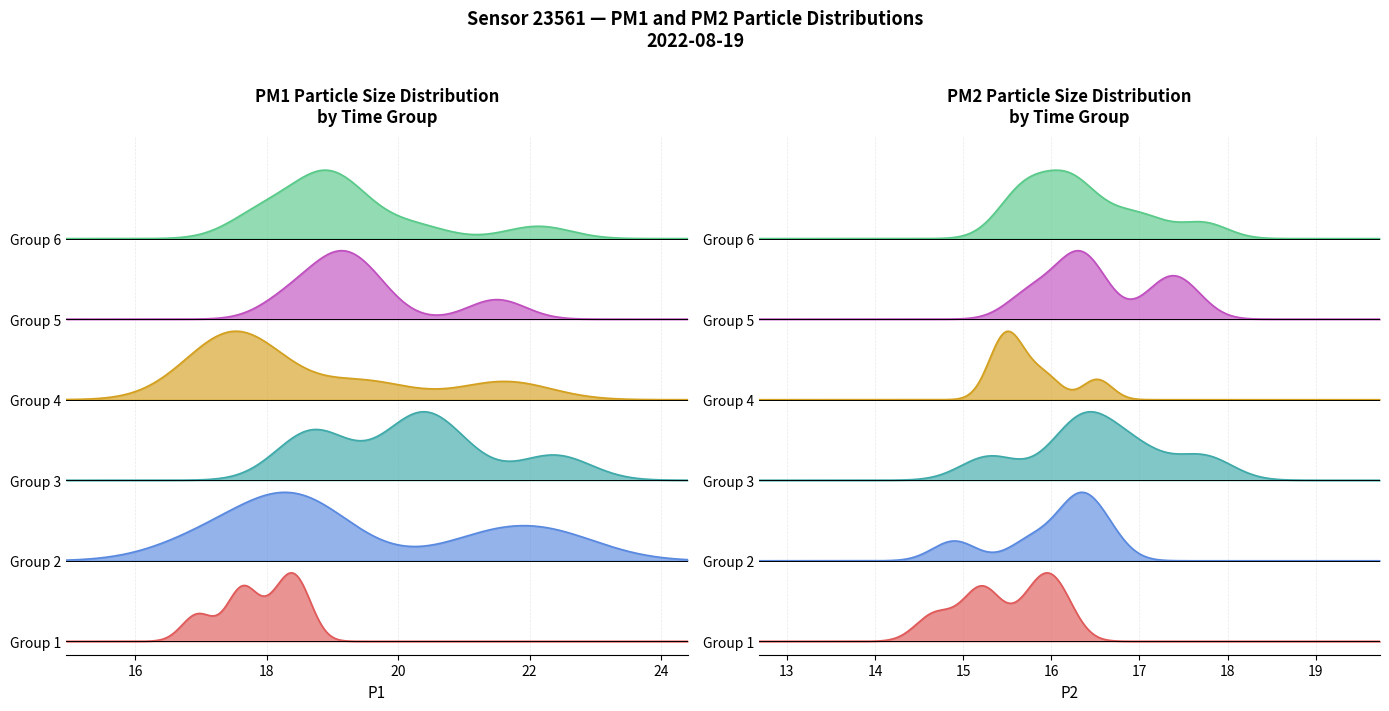

True or false: P1 and P2 cross at least once.

False